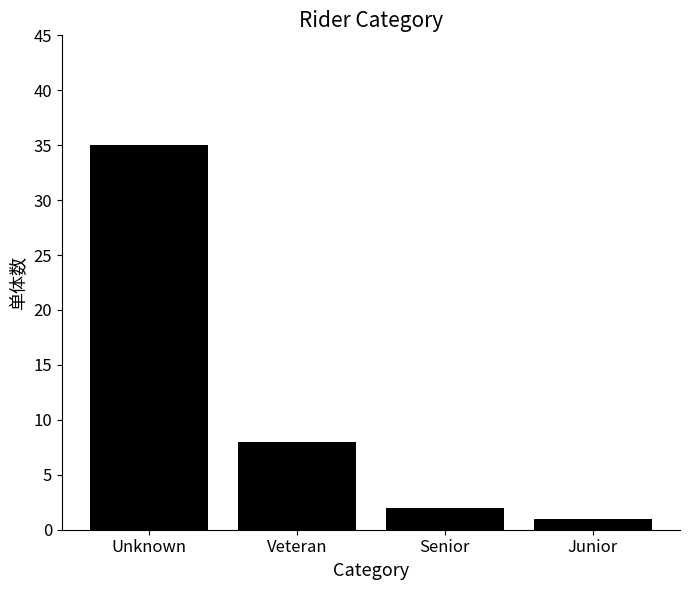

Reading left to right, transcribe all the data shown in this chart.

Unknown=35	Veteran=8	Senior=2	Junior=1